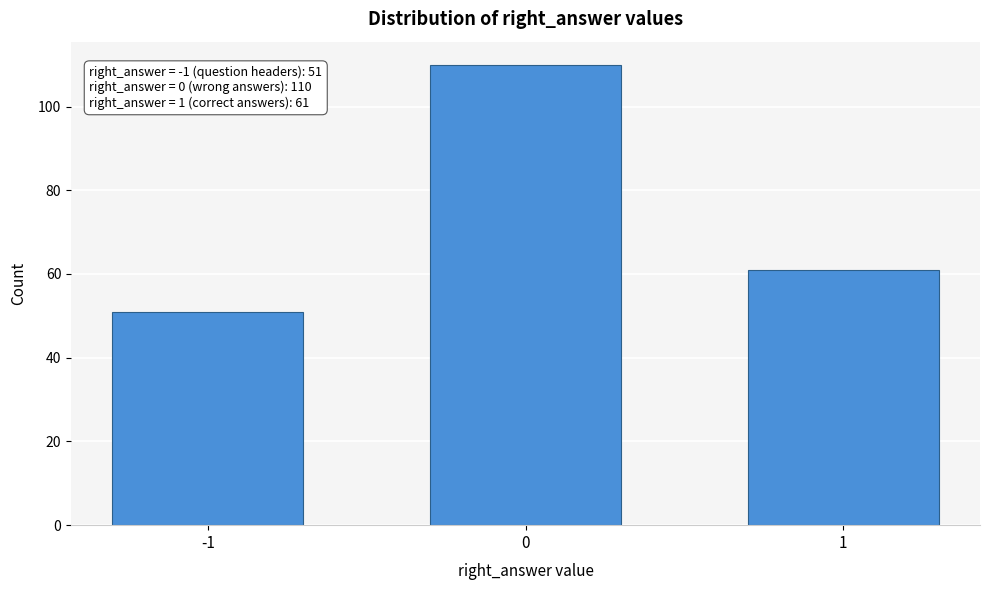

Reading left to right, list all the values displayed in this chart.

51	110	61